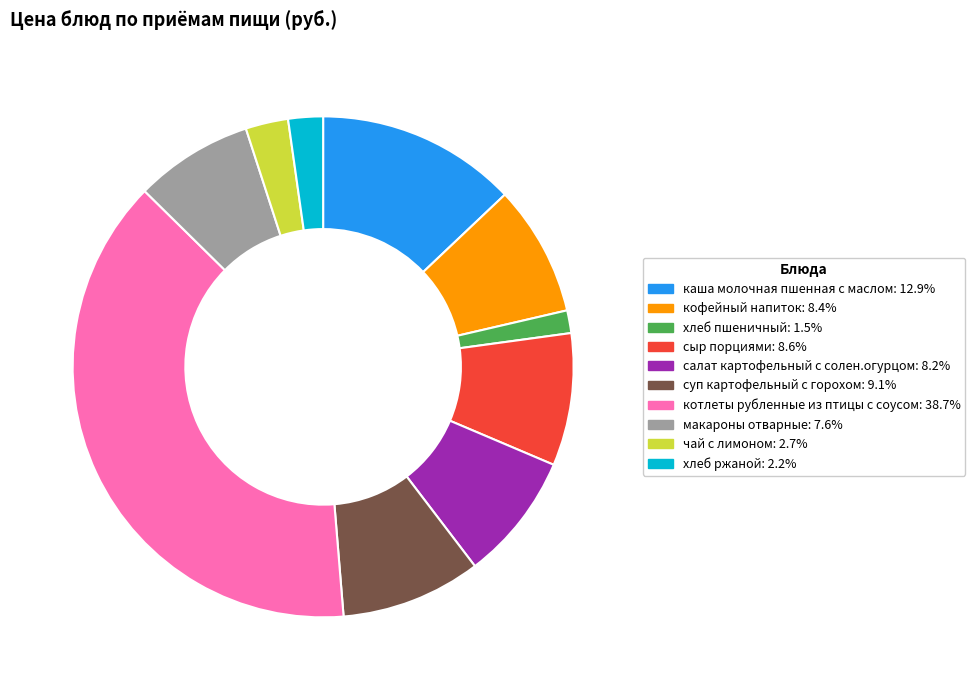

The хлеб ржаной slice represents 12% of the pie. True or false?

False